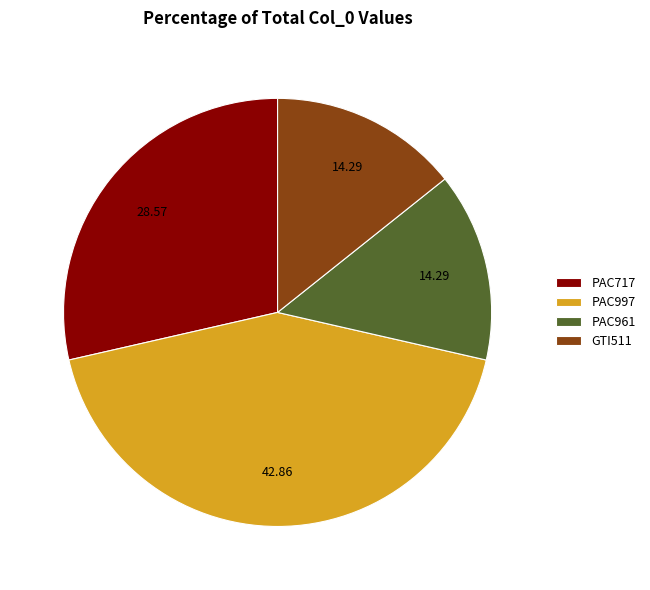

Is PAC717 the majority of the pie?

No